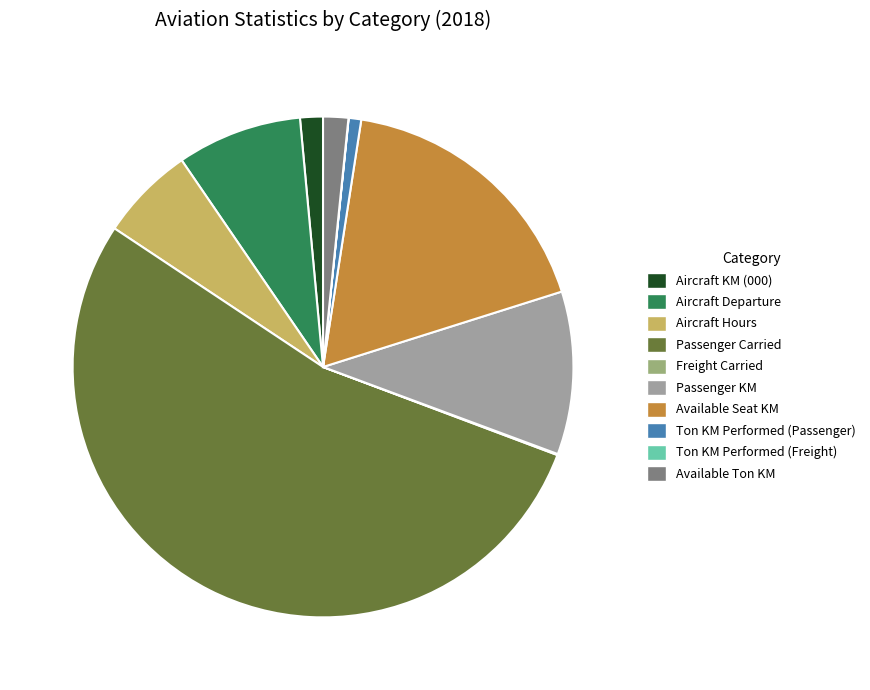

Which category accounts for the majority?

Passenger Carried